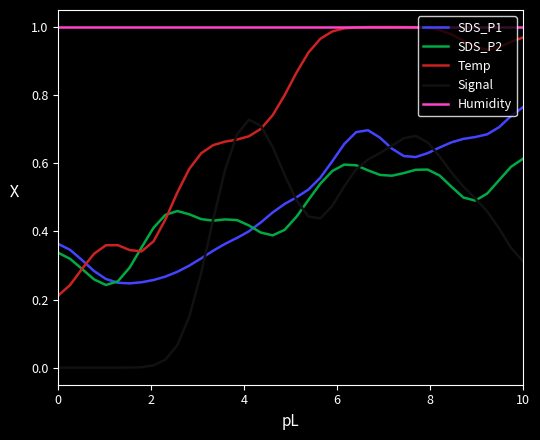

Which series has the largest range (max minus min)?

Temp